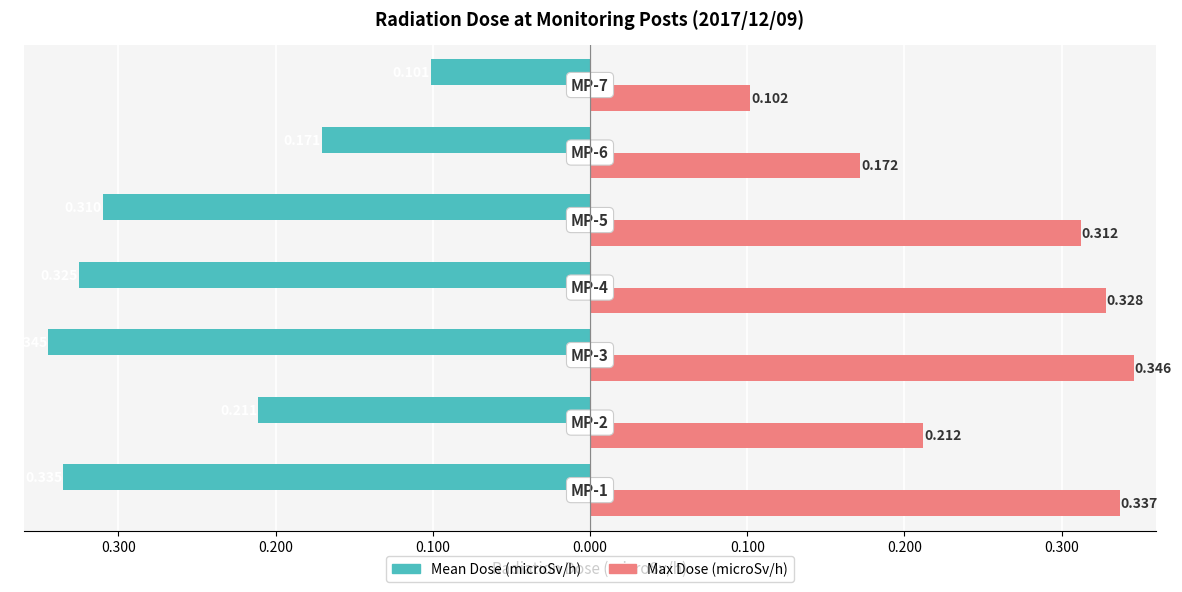

What are all the series names shown in the legend?

Mean Dose (microSv/h), Max Dose (microSv/h)